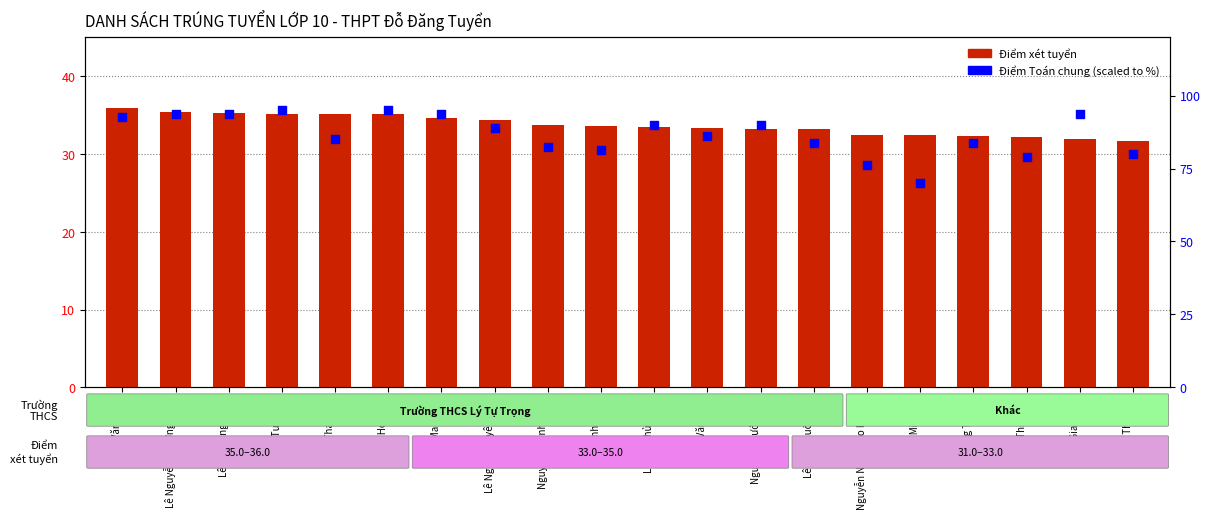

What are all the series names shown in the legend?

Điểm xét tuyển, Điểm Toán chung (scaled)